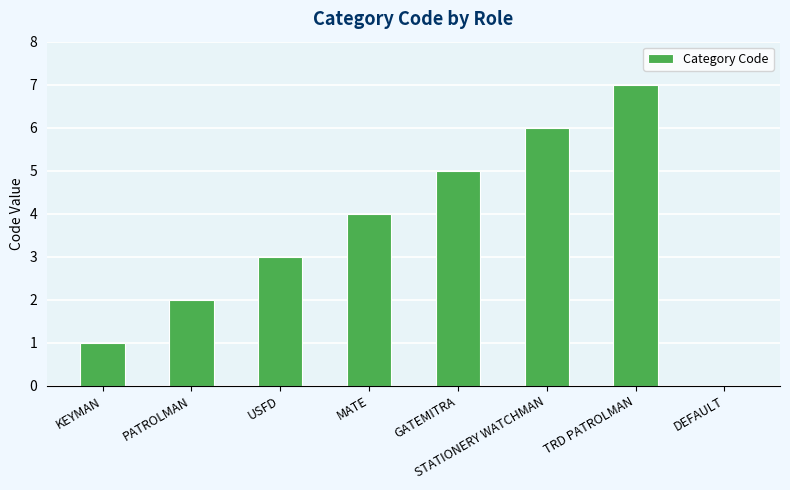

What value does the data have at TRD PATROLMAN?

7